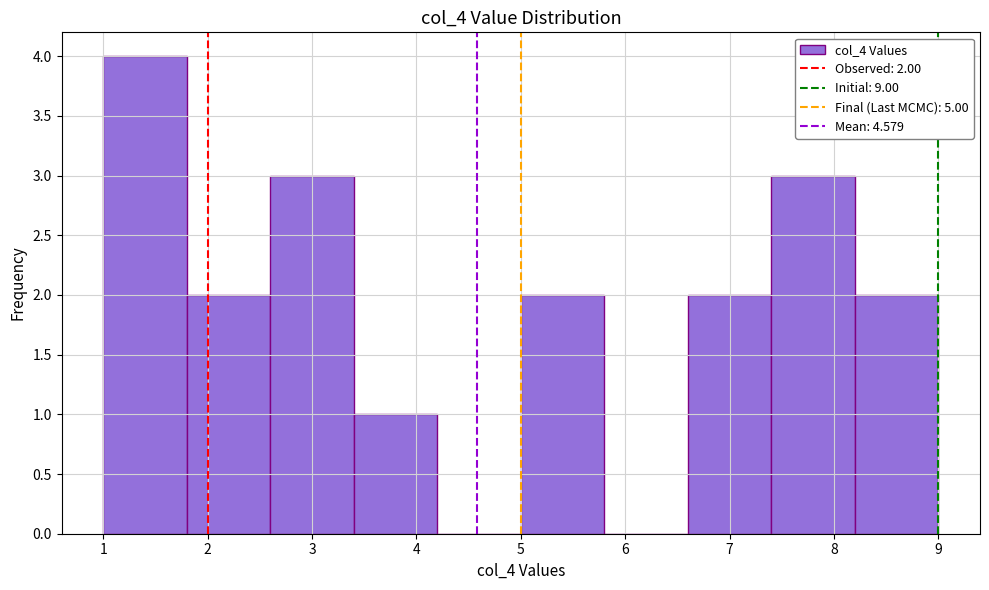

Which range on the x-axis has the tallest bar?

1.0 to 1.8